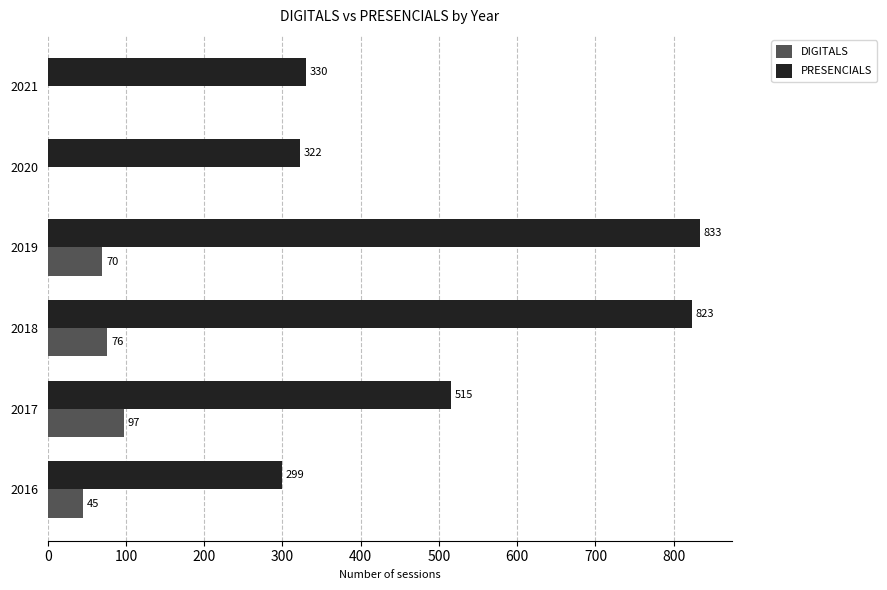

True or false: DIGITALS has a value of 70 at 2019.

True